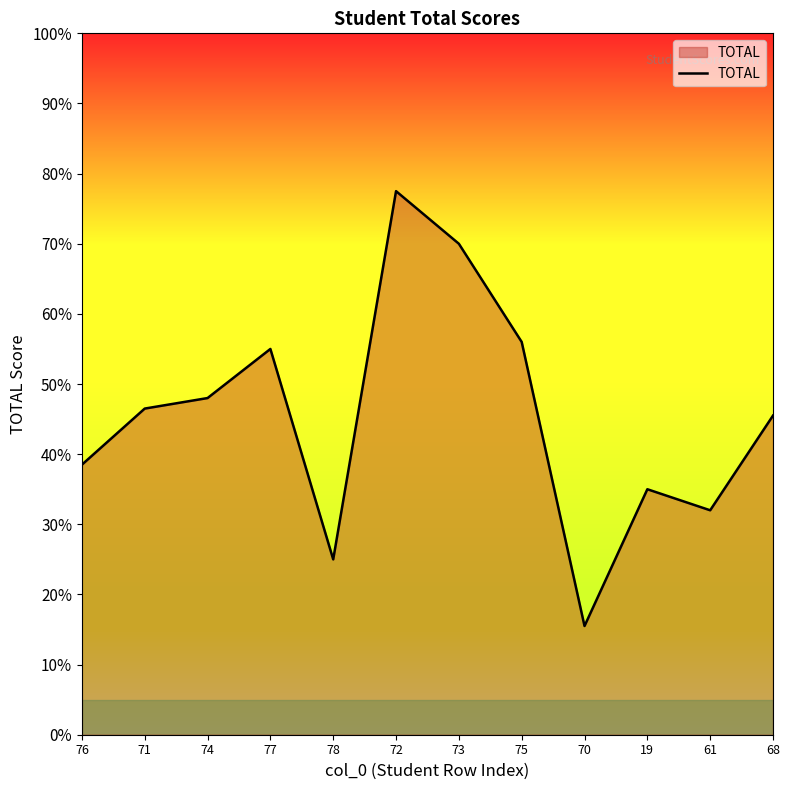

Read the value at 71.

46.5